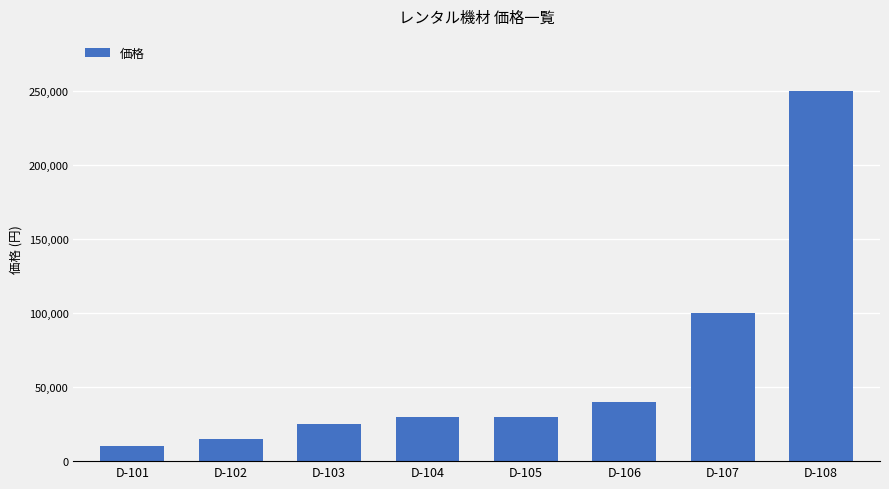

At which label is the value closest to 130000?

D-107